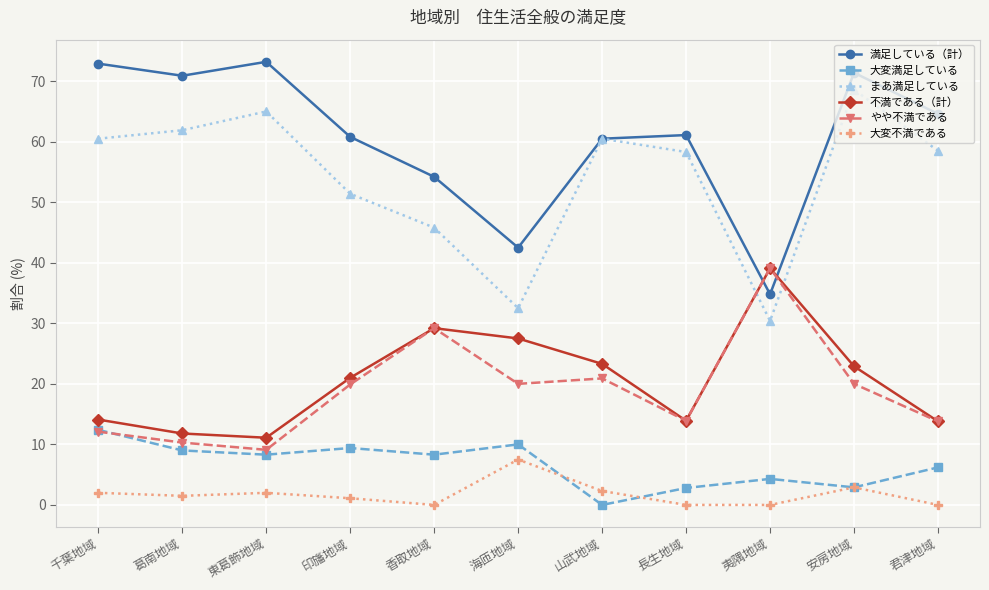

At which category does まあ満足している reach its first local valley?

海匝地域